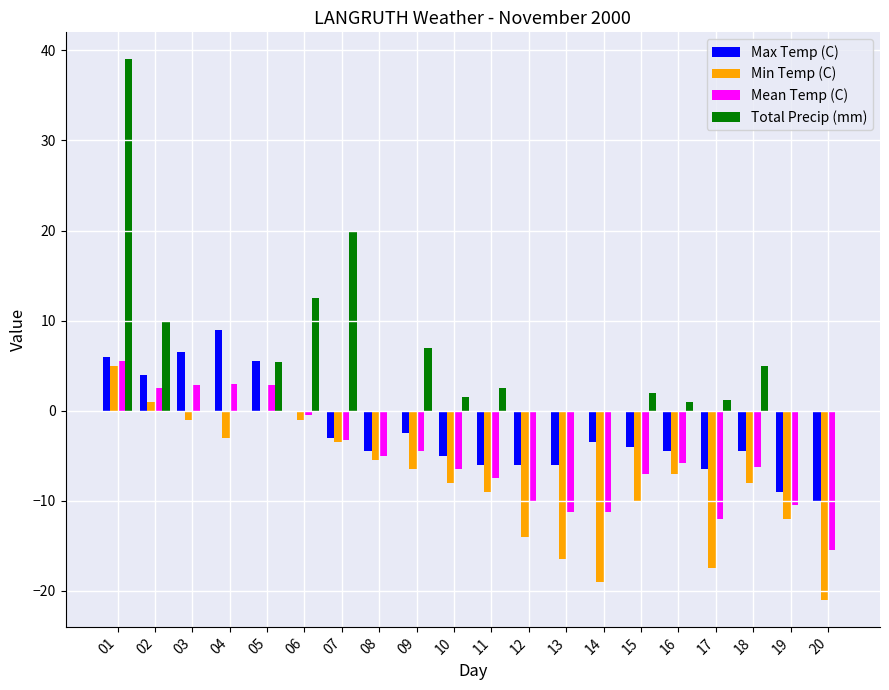

Between 01 and 13, which series saw the biggest shift?

Total Precip (mm)